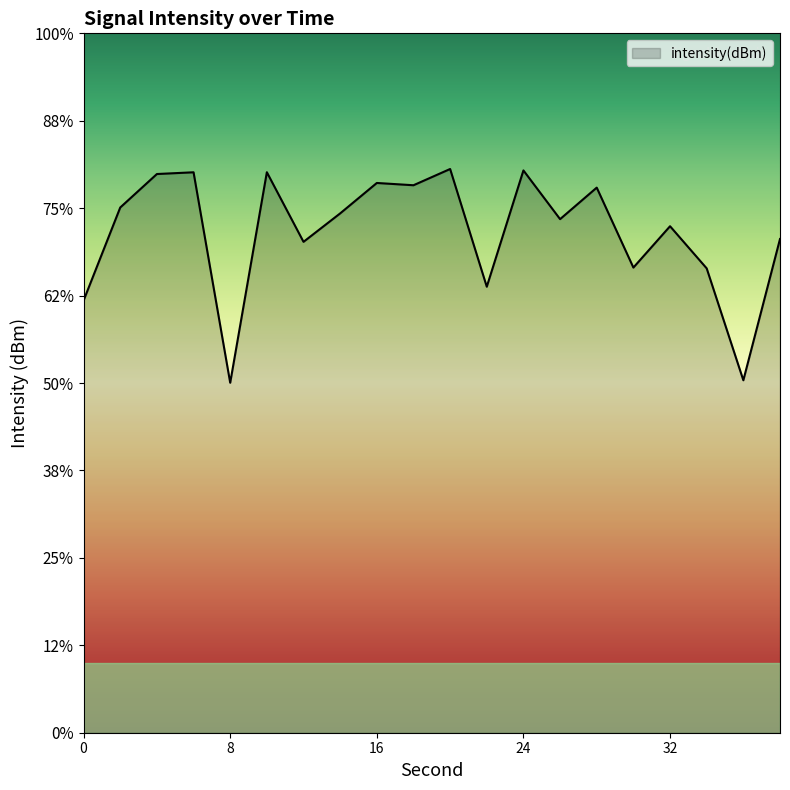

Which has a higher value, 4 or 24?

24